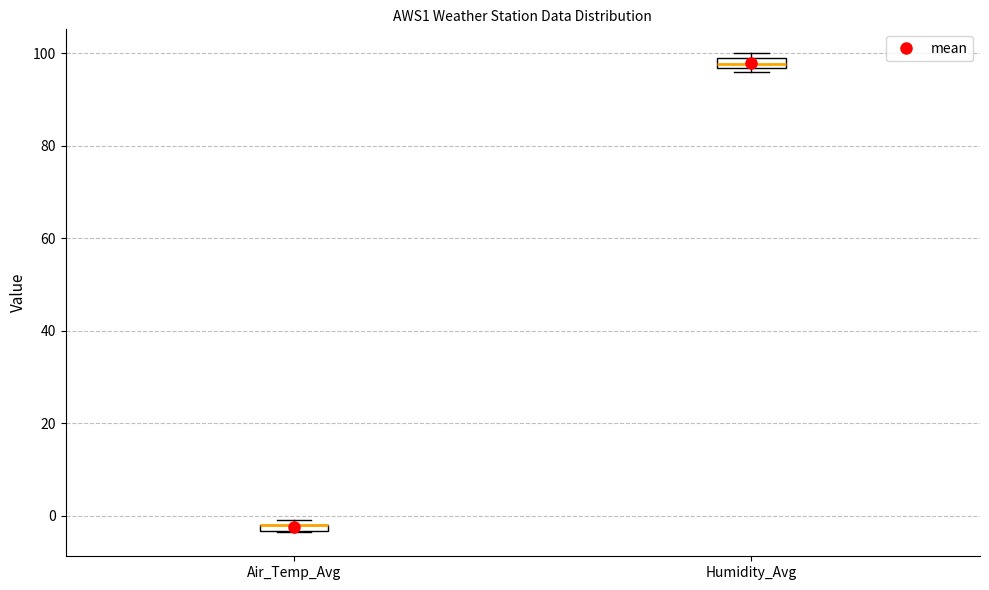

Where is the lower edge of the box for Humidity_Avg on the y-axis? The values are not printed on the chart, so give them approximately, as read against the axis.

96